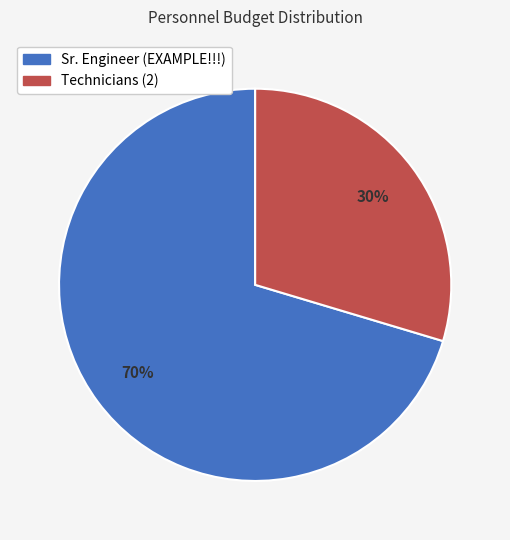

Between Technicians (2) and Sr. Engineer (EXAMPLE!!!), which is larger?

Sr. Engineer (EXAMPLE!!!)